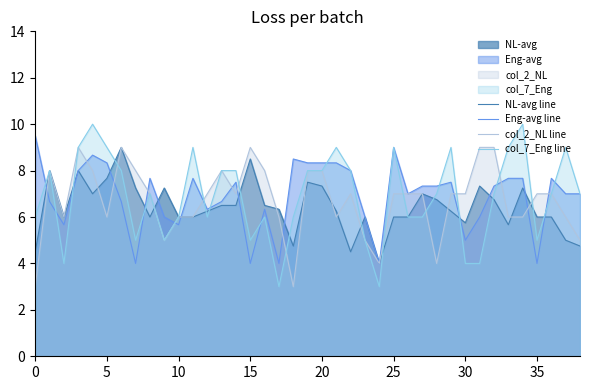

What is the maximum value for col_2_NL line?

9.0